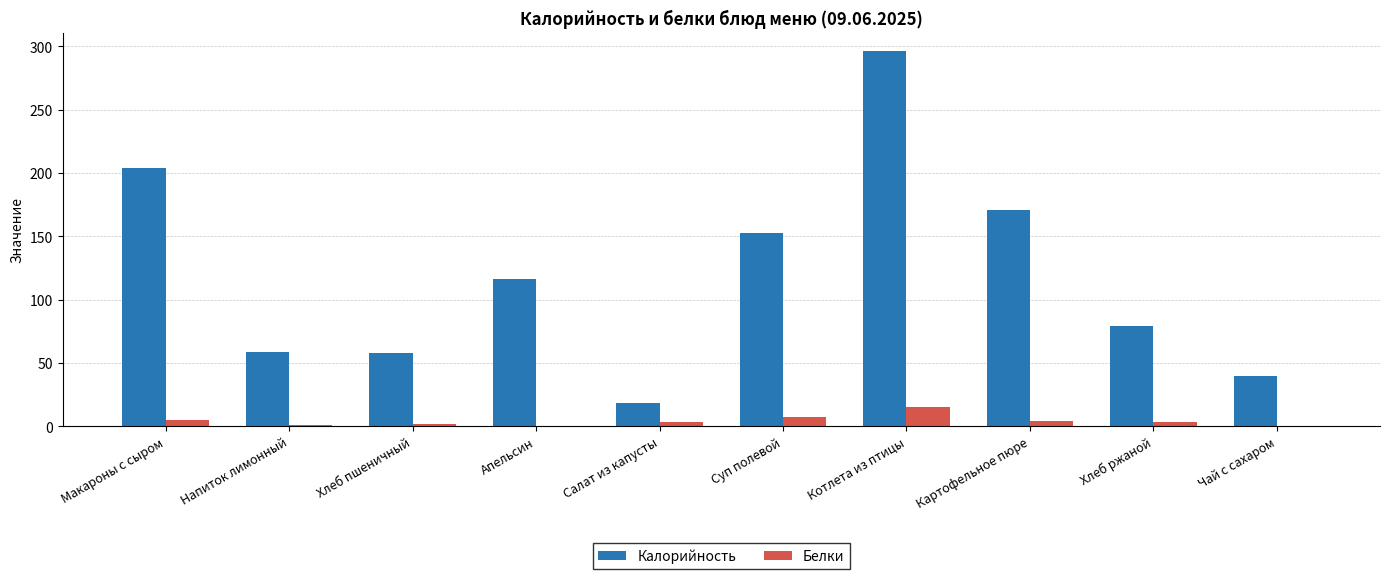

Which series has the largest range (max minus min)?

Калорийность